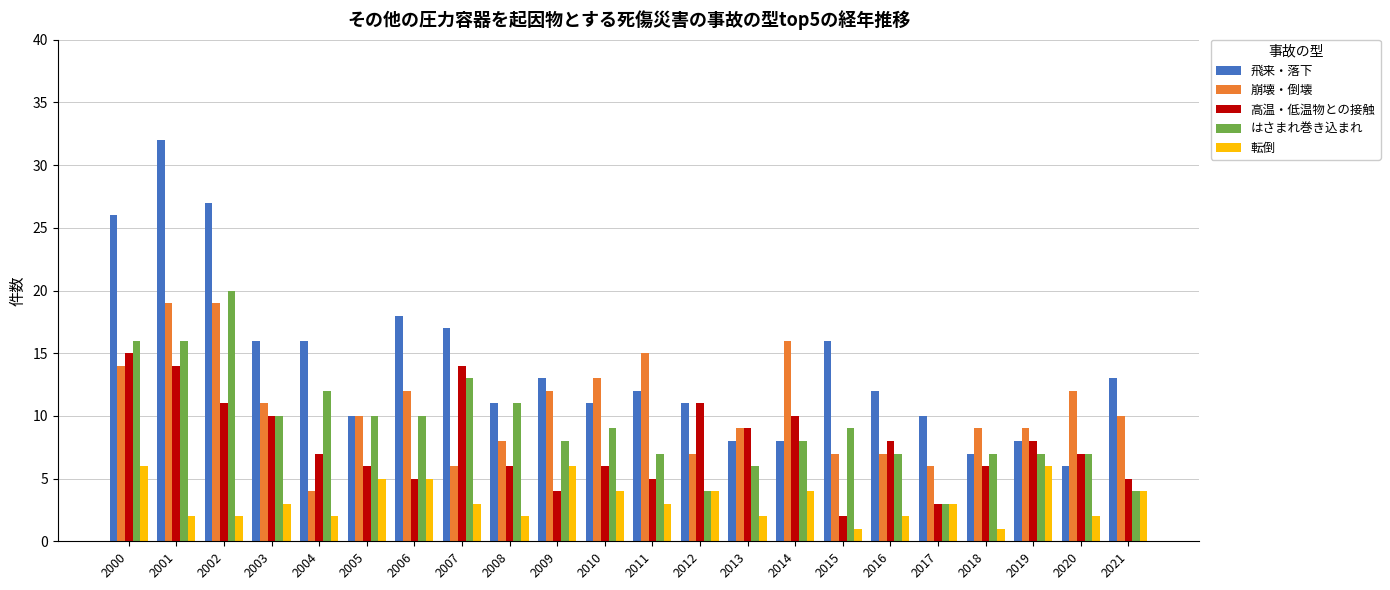

Count the number of categories in the chart.

22